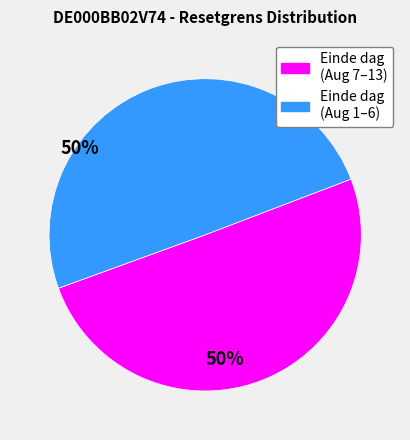

Does any single category account for the majority?

Yes